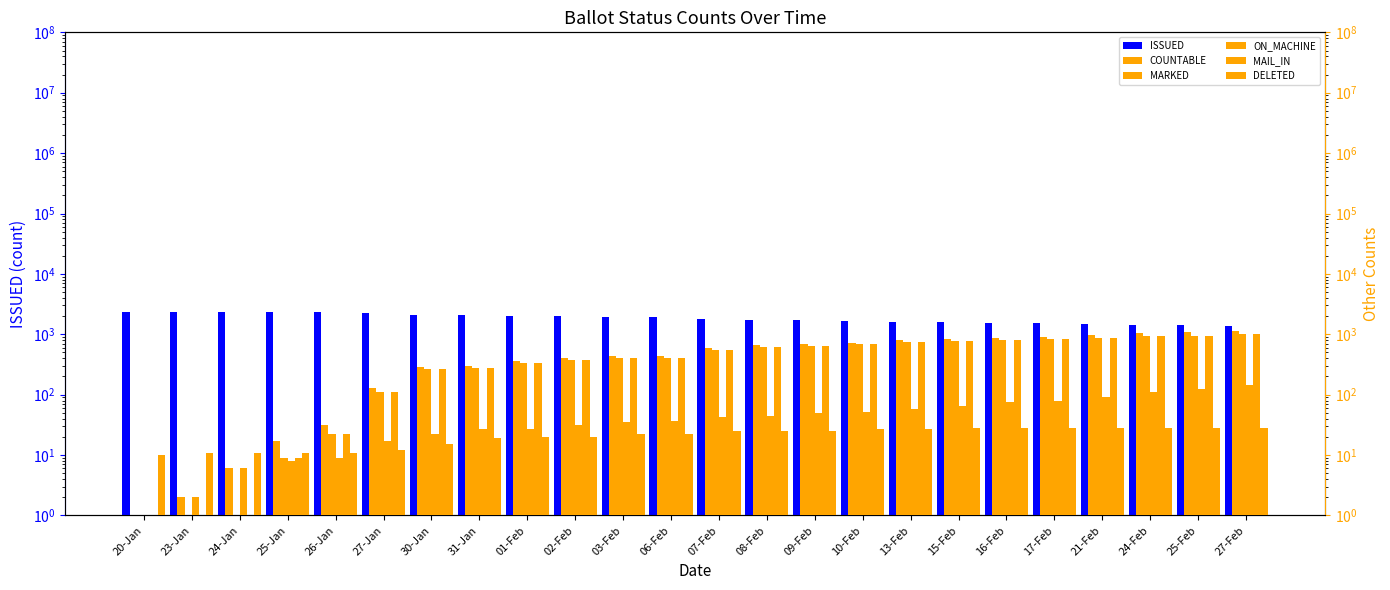

At how many categories does at least one series exceed 2083?

7